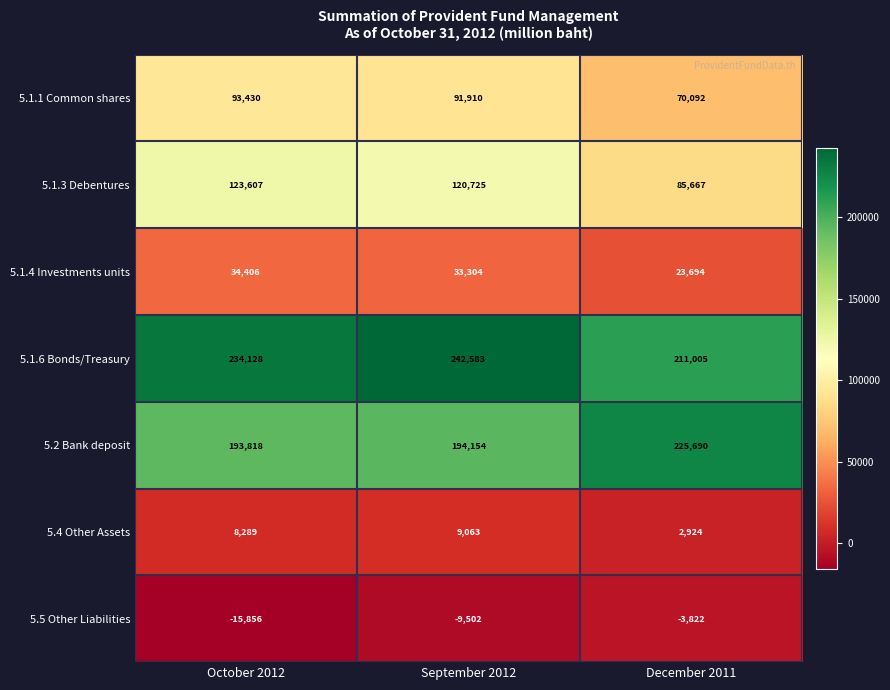

Which series has the largest range (max minus min)?

5.1.3 Debentures